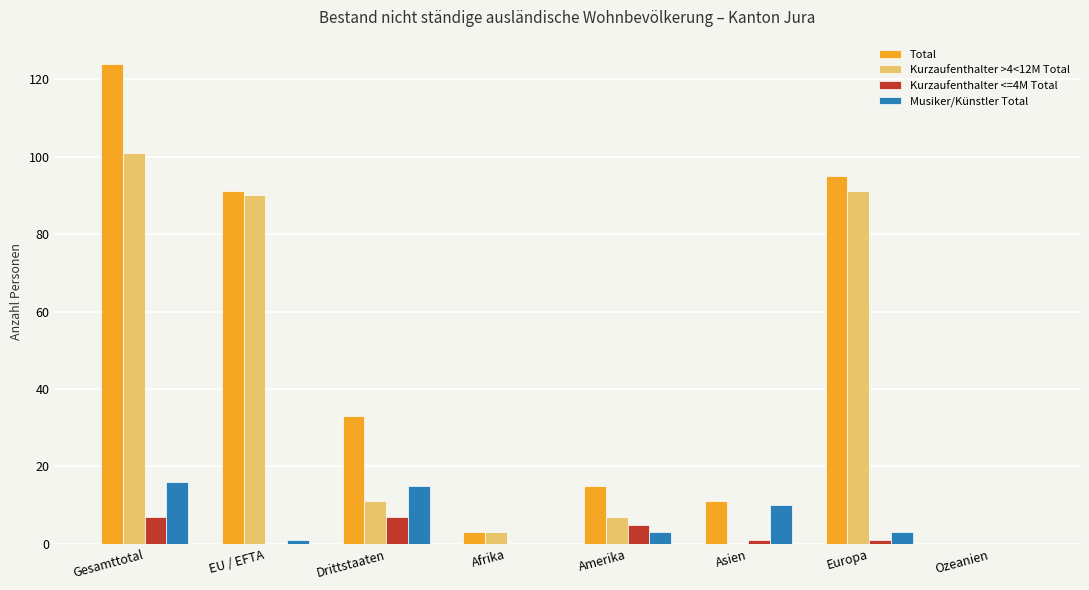

At which category is the sum across all series the highest?

Gesamttotal